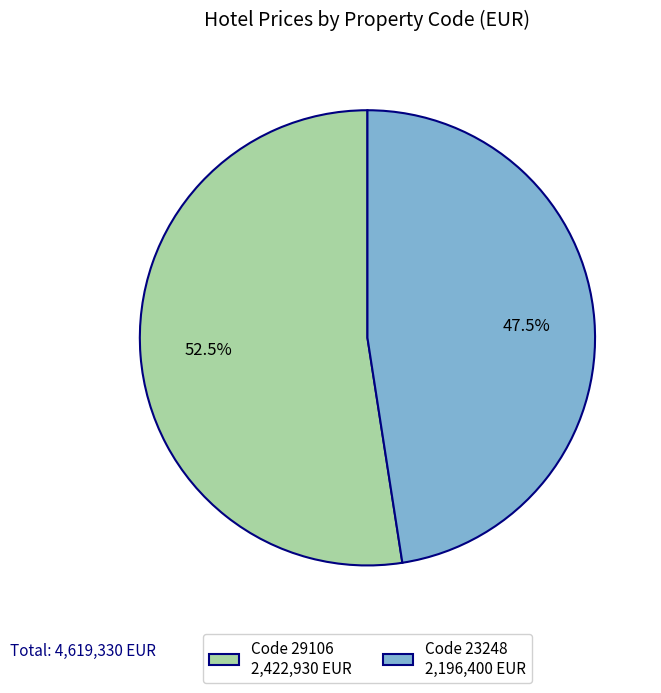

Does any single category account for the majority?

Yes